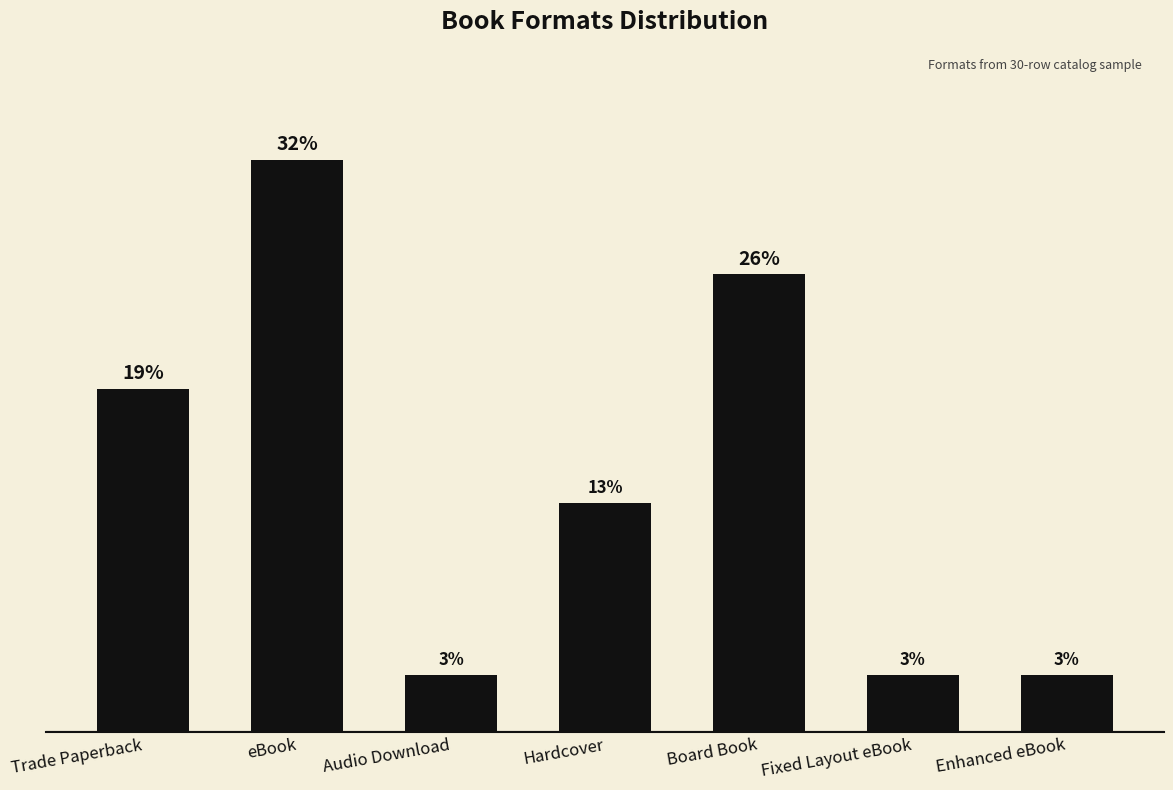

Are the bars horizontal?

No